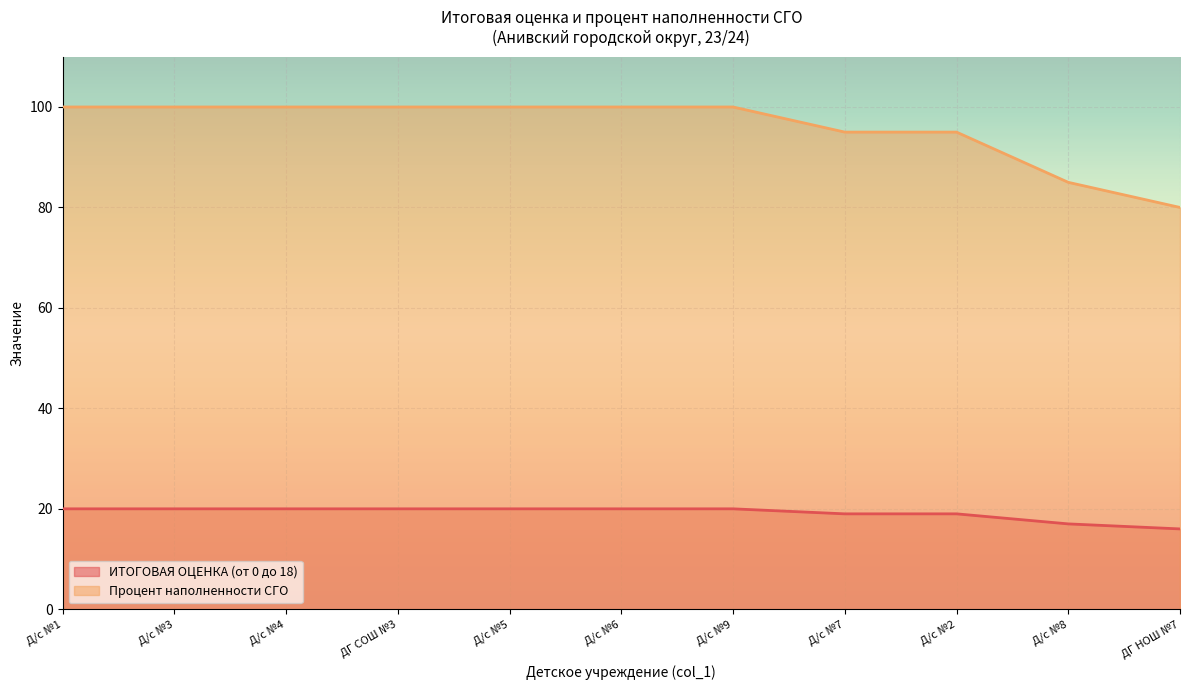

Read the Процент наполненности СГО value at Д/с №3, to the nearest 5.

100